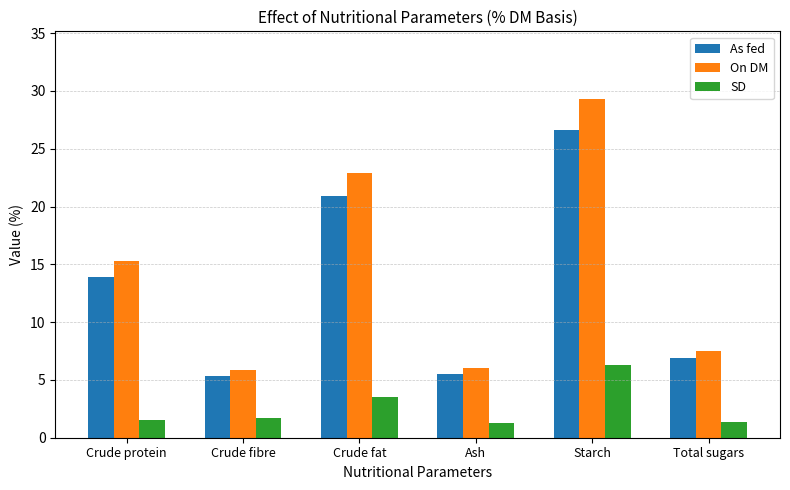

What is the sum of the SD values at Crude fat and Crude fibre?

5.2